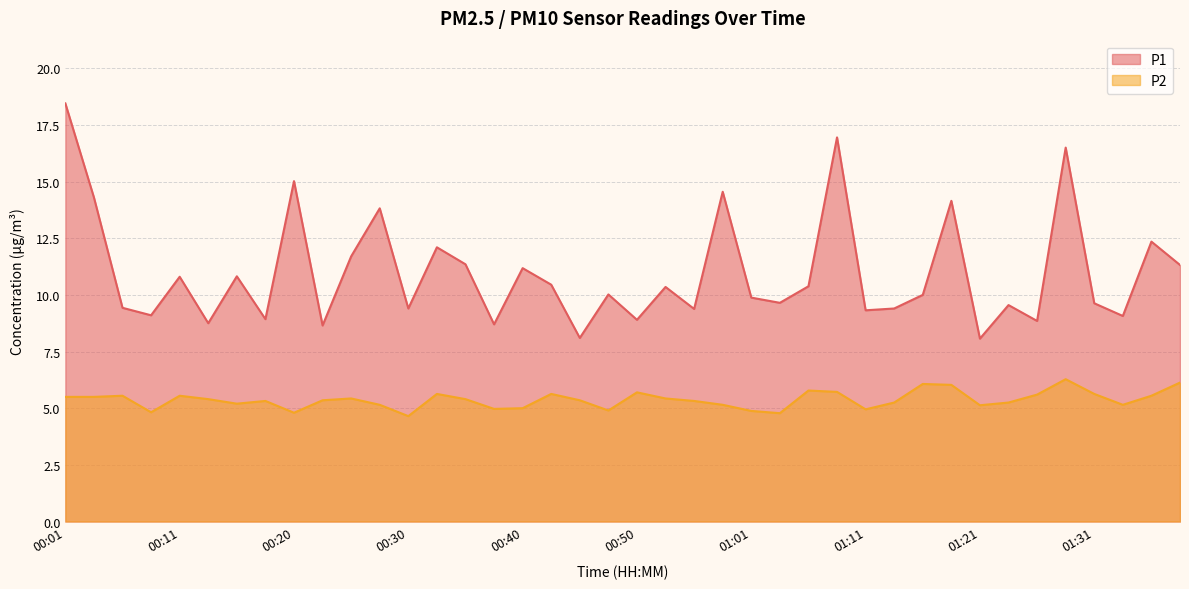

Rank the series at 01:08 from highest to lowest value.

P1, P2